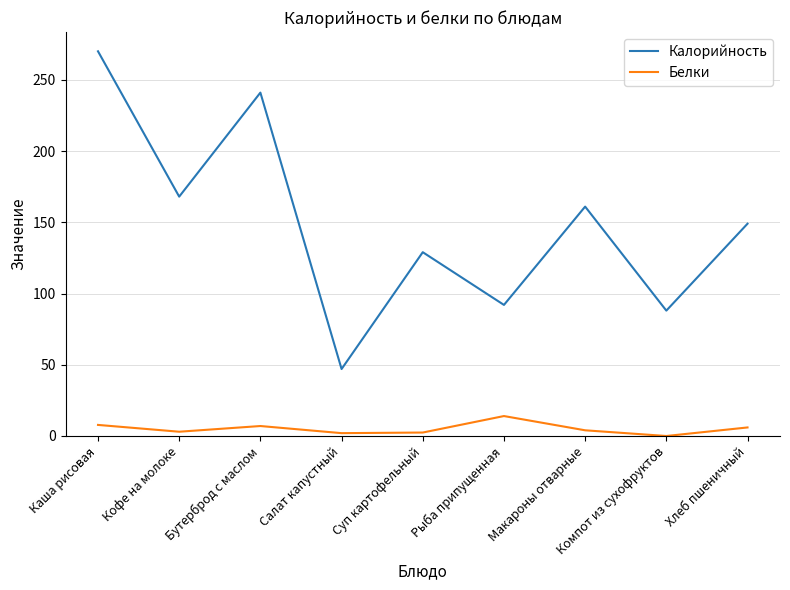

Which series has the largest range (max minus min)?

Калорийность